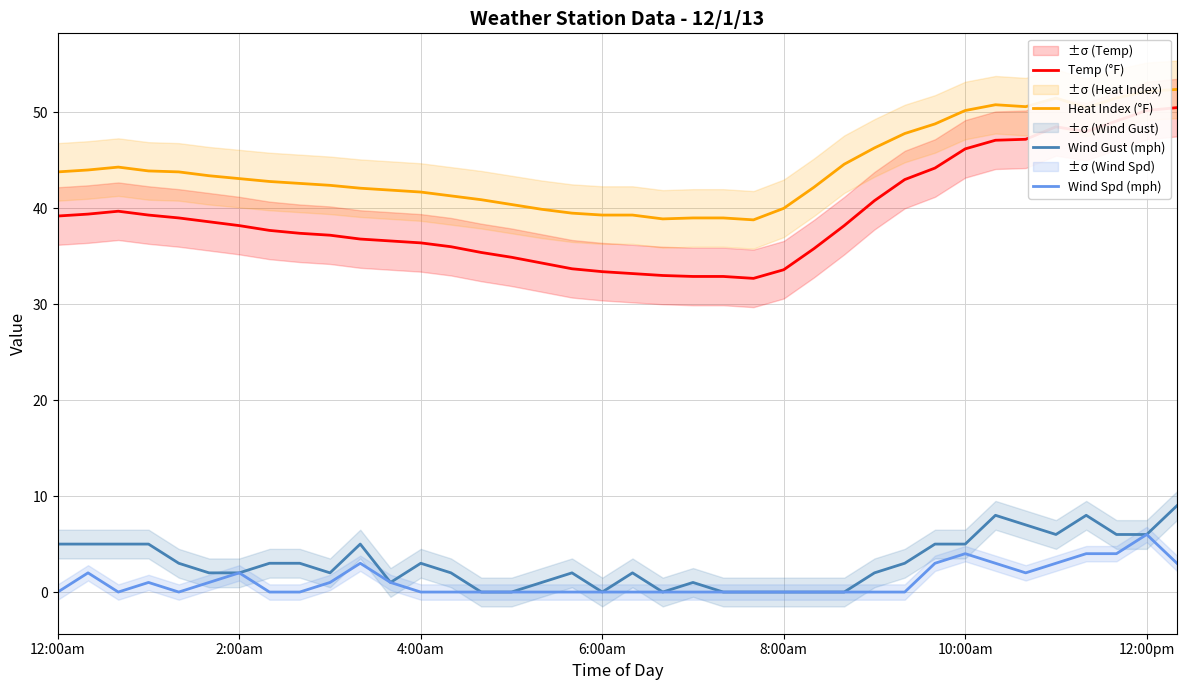

Read the Heat Index (°F) value at 17.

39.5